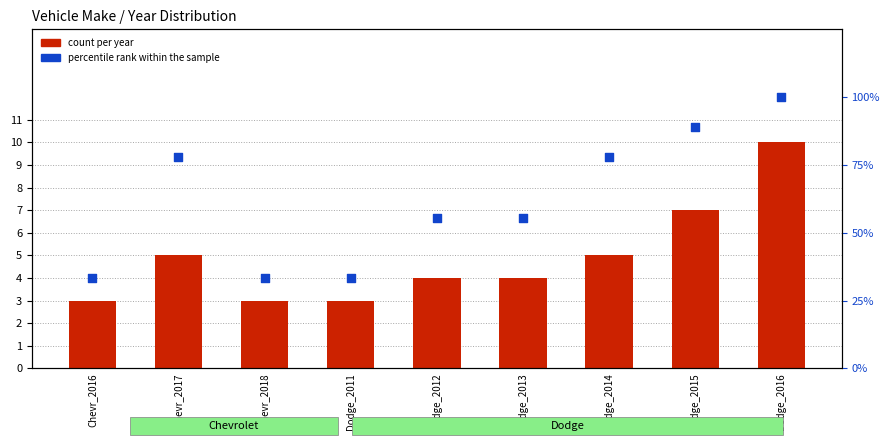

Which has a higher value, Chevr_2016 or Dodge_2012?

Dodge_2012